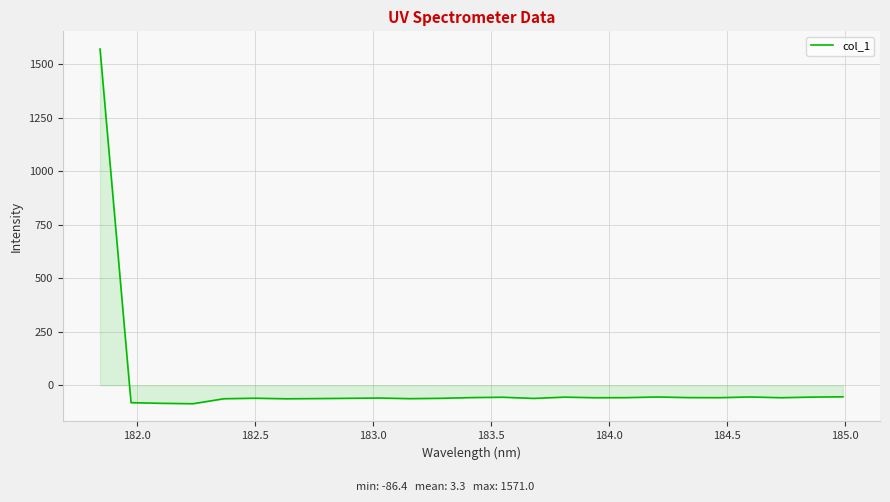

What is the difference between the maximum and minimum values?

1657.4